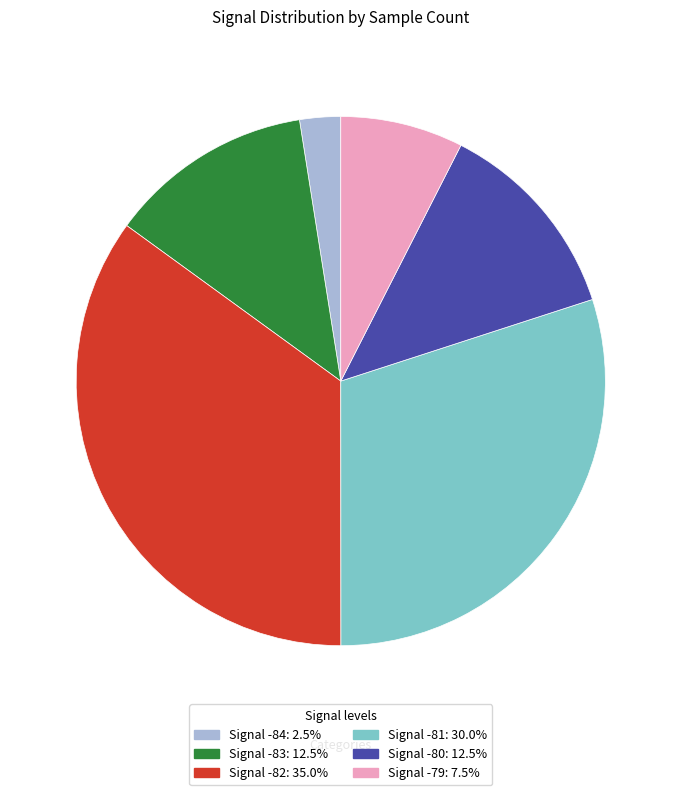

Is there any slice that represents more than half of the pie?

No